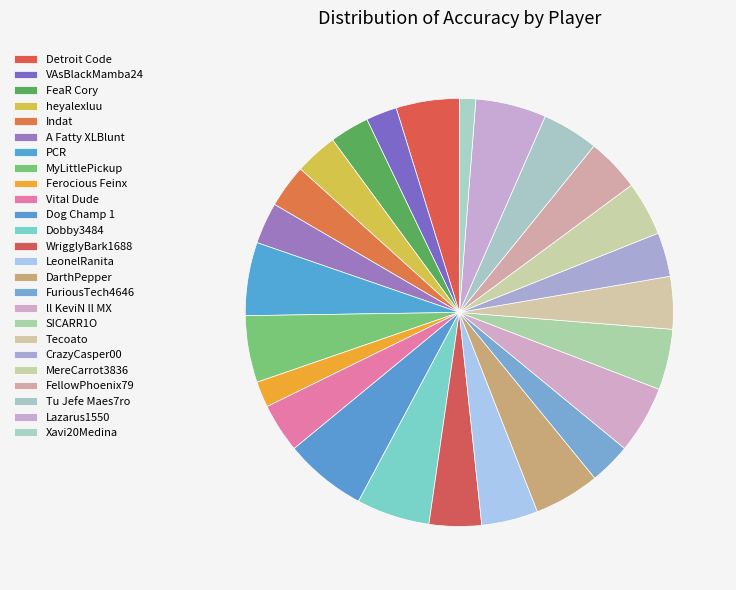

Is it true that FuriousTech4646 is 9% of the pie?

False